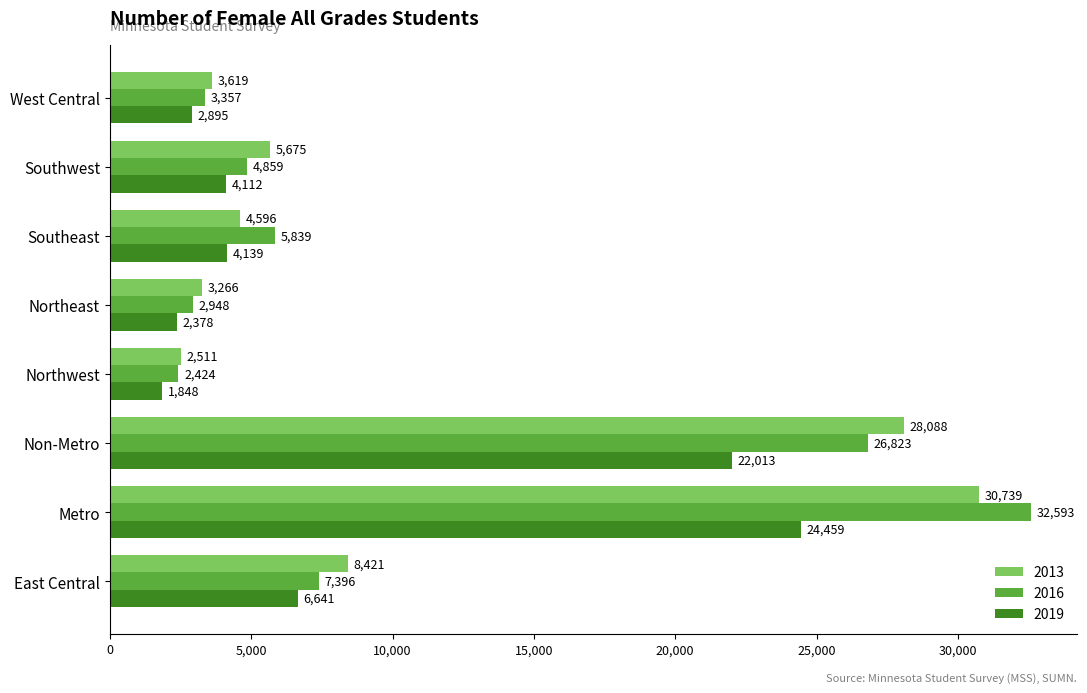

Is the value of 2019 at Northwest greater than the value of 2013 at East Central?

No